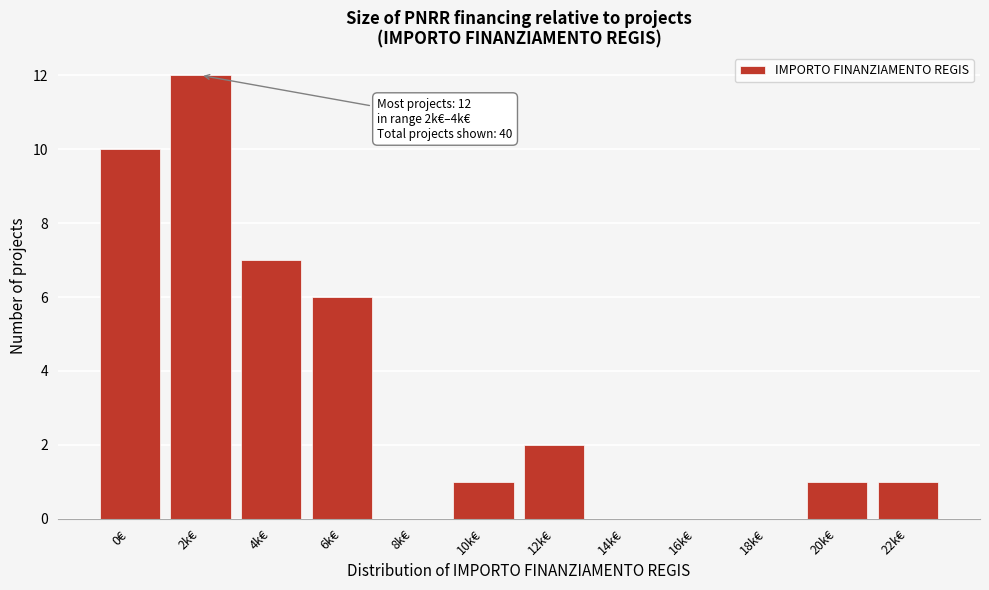

Reading left to right, list all the values displayed in this chart.

0€=10	2k€=12	4k€=7	6k€=6	8k€=0	10k€=1	12k€=2	14k€=0	16k€=0	18k€=0	20k€=1	22k€=1